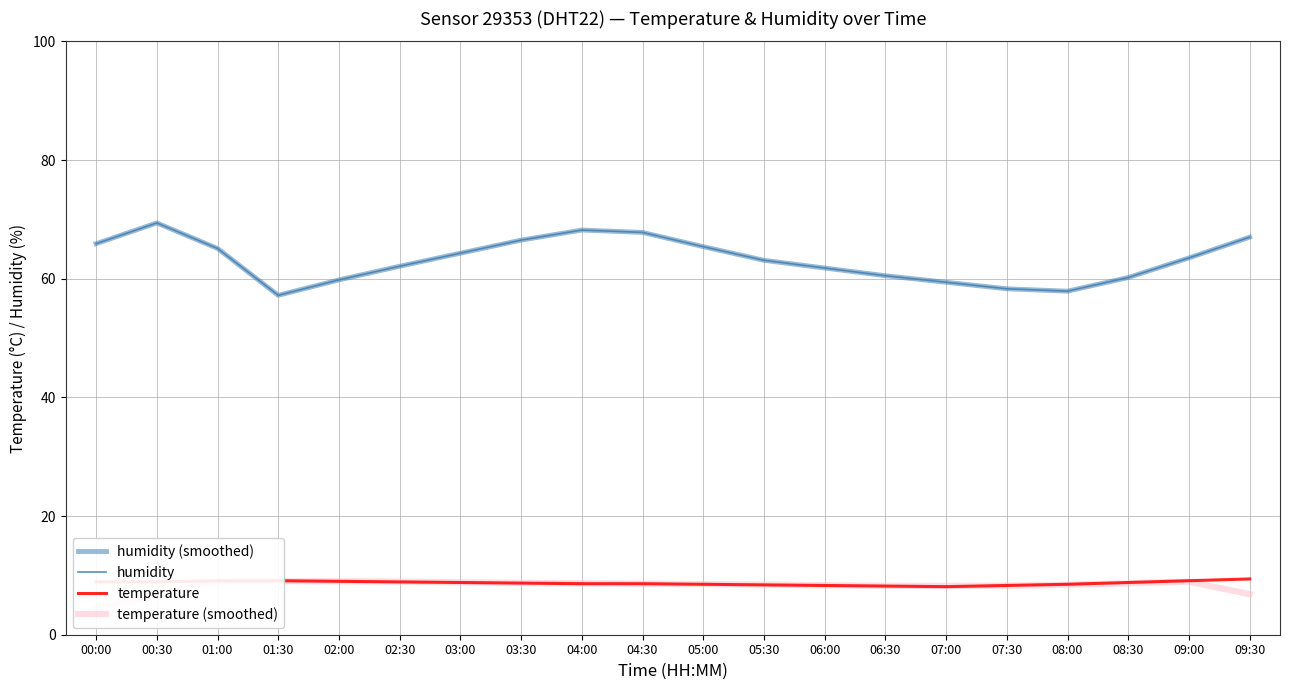

At which label does temperature reach its peak?

09:30